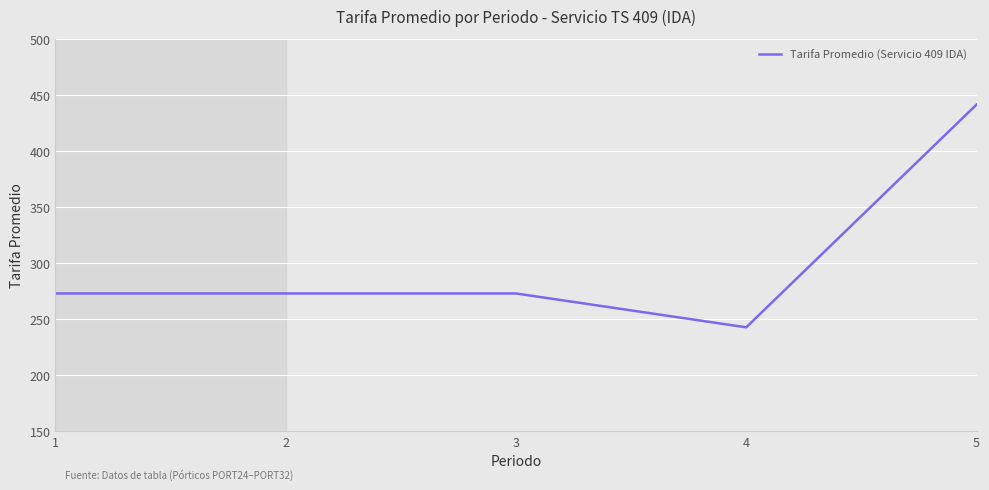

What is the average value?

300.4